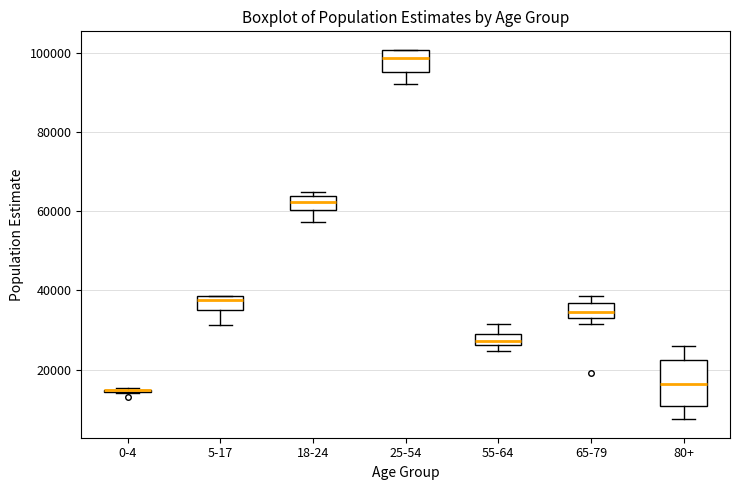

Where is the upper edge of the box for 18-24 on the y-axis? The values are not printed on the chart, so give them approximately, as read against the axis.

64000